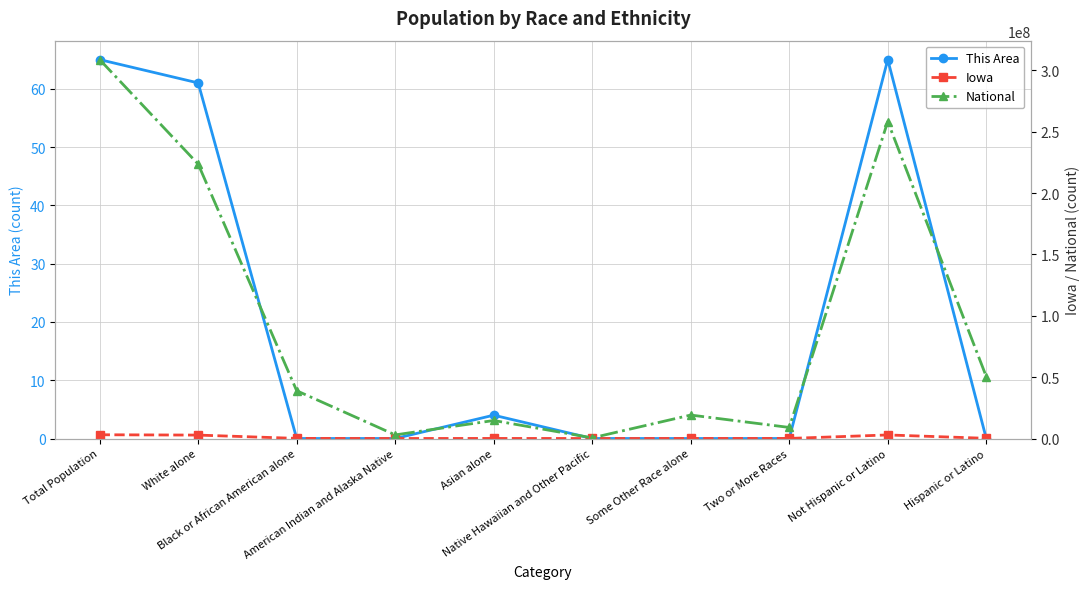

True or false: National and This Area cross at least once.

False